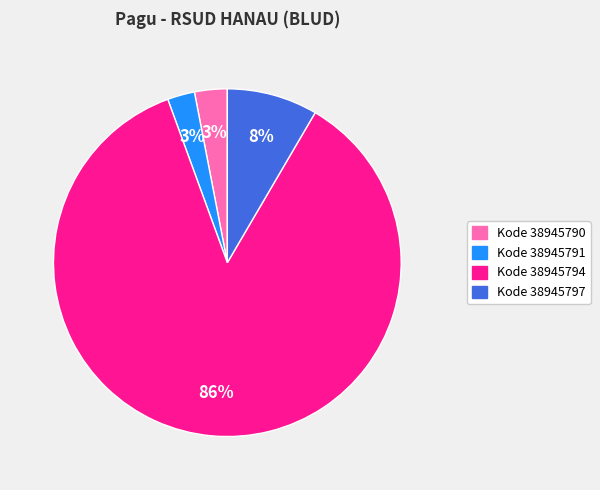

To the nearest percent, what is the average slice percentage?

25%